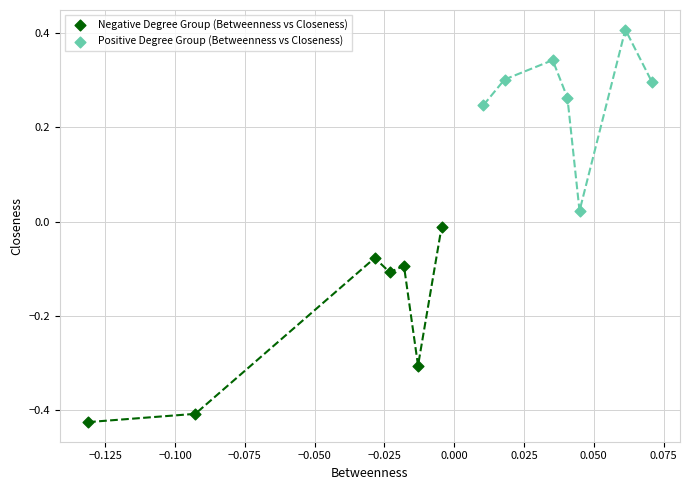

Which series has the widest spread of Y values?

Negative Degree Group (Betweenness vs Closeness)